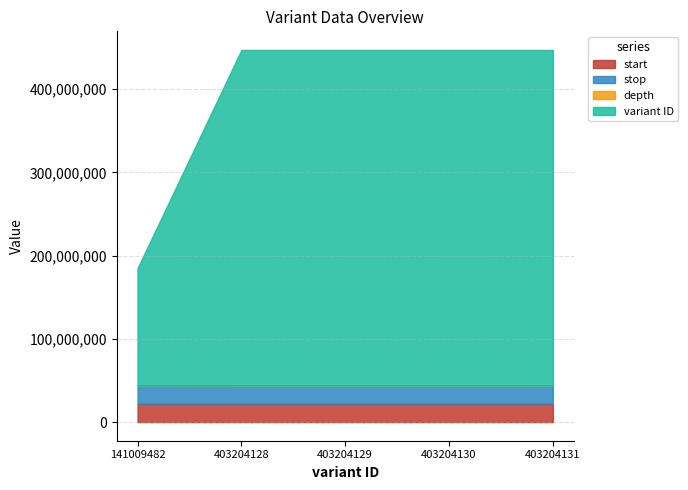

What is the lowest value of the stop series?

21950757